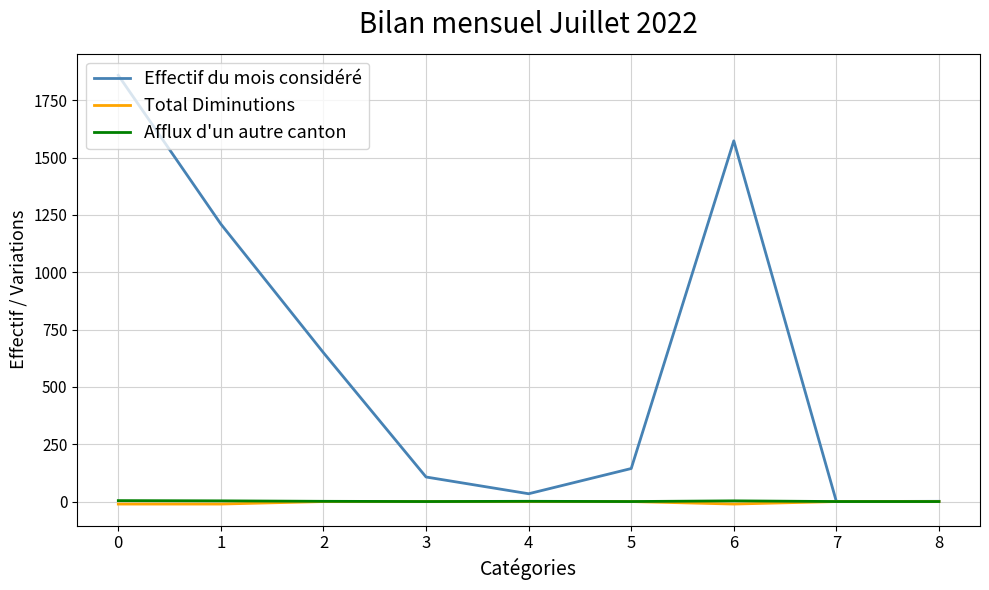

Which series has the widest spread of values?

Effectif du mois considéré